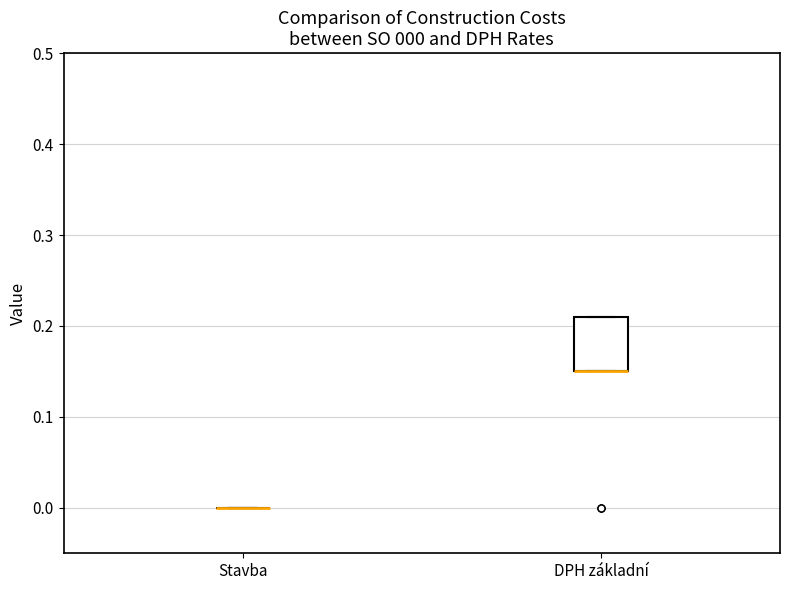

Comparing the boxes themselves (not the whiskers), which one is the tallest?

DPH základní